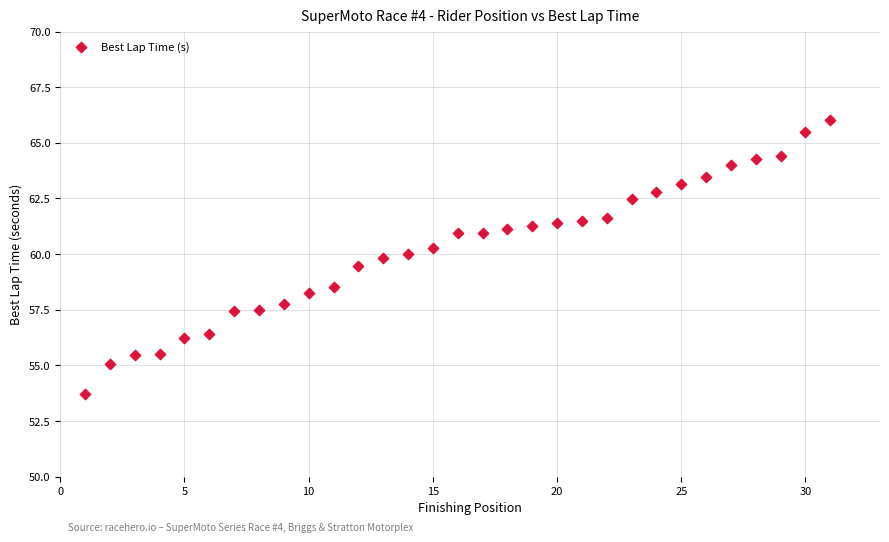

What is the range of Y values (max minus min)?

12.4